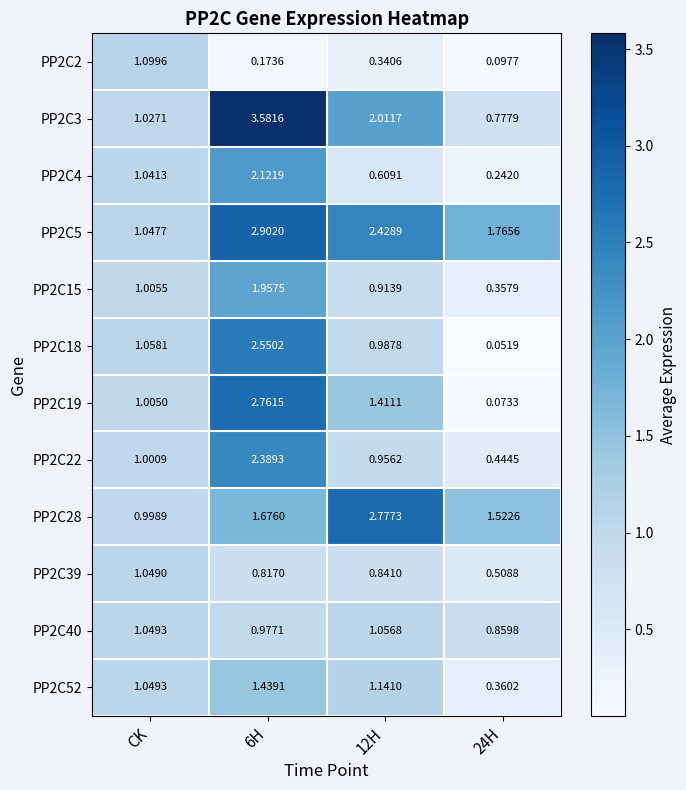

At which label does PP2C19 first exceed 1?

CK